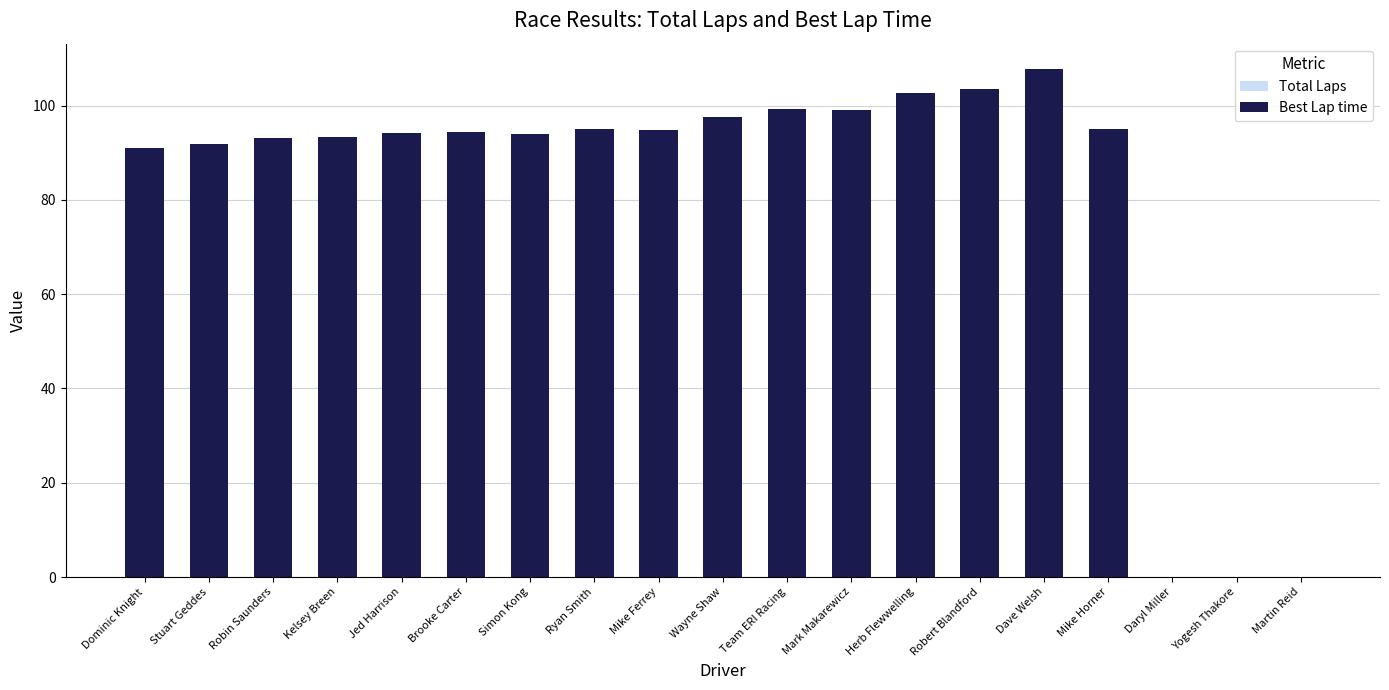

How many values in Total Laps are above zero?

16